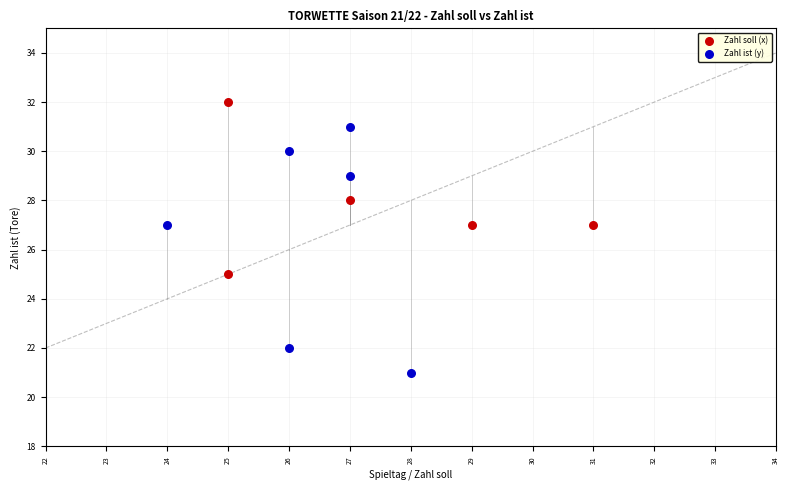

Which series has the widest spread of Y values?

Zahl ist (y)